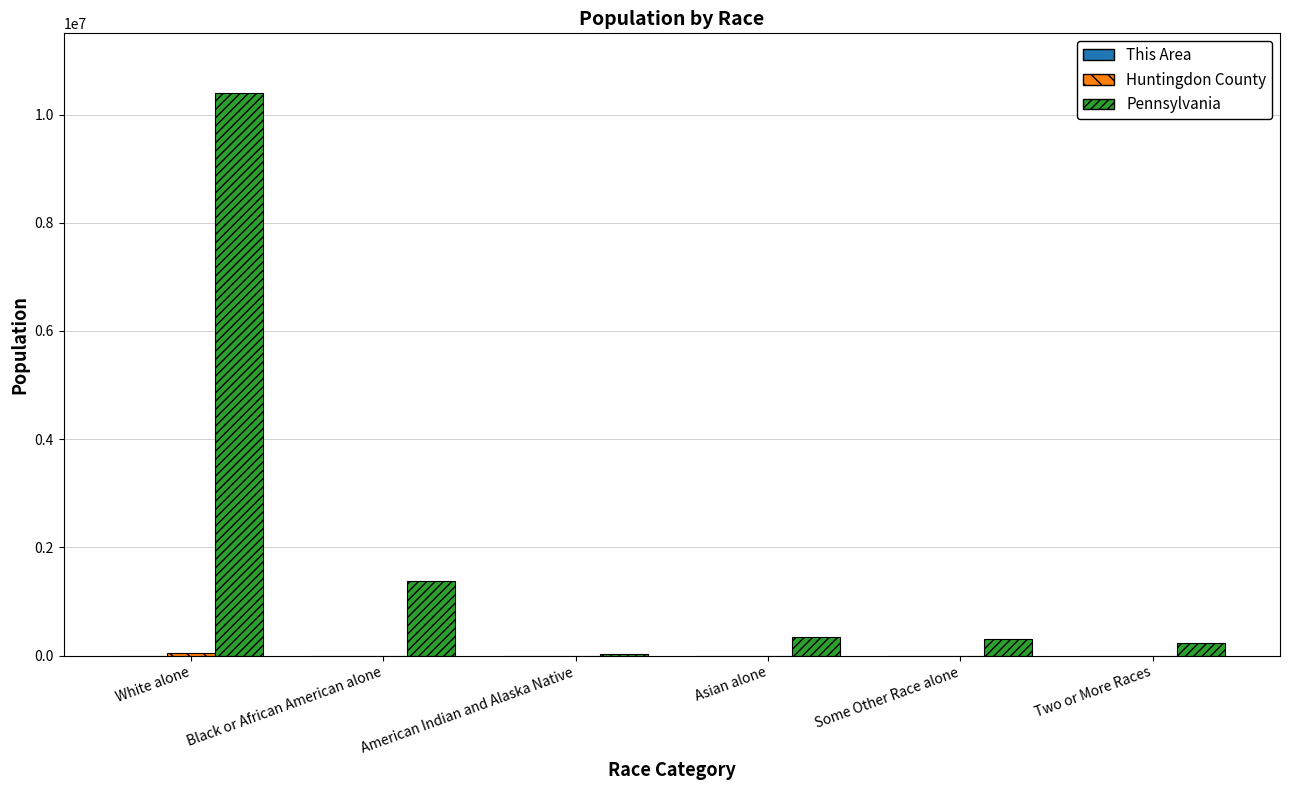

Is it true that Pennsylvania equals 349088 at Asian alone?

True